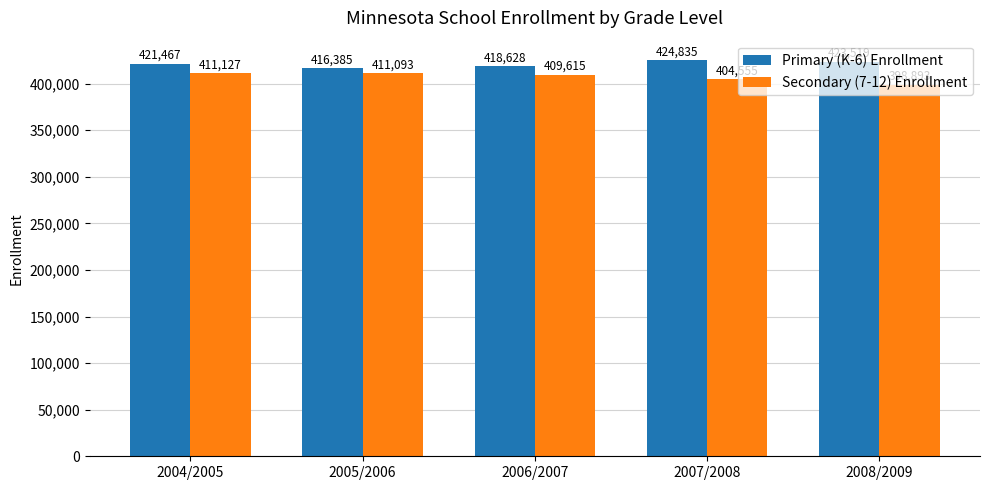

Between 2004/2005 and 2008/2009, which series saw the biggest shift?

Secondary (7-12) Enrollment